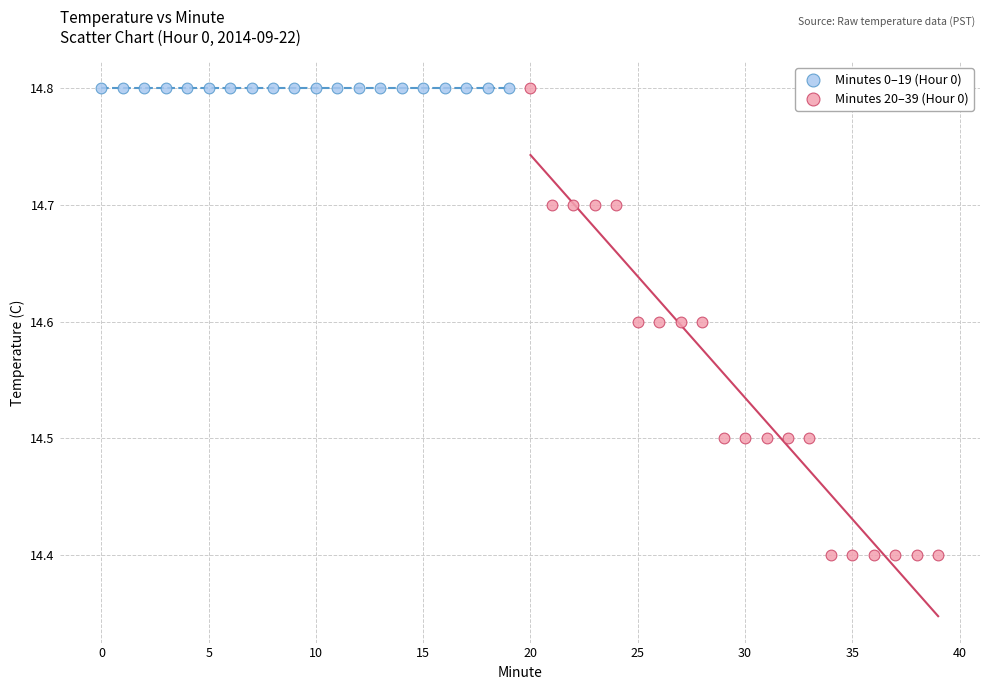

Which series contains the lowest Y value?

Minutes 20–39 (Hour 0)